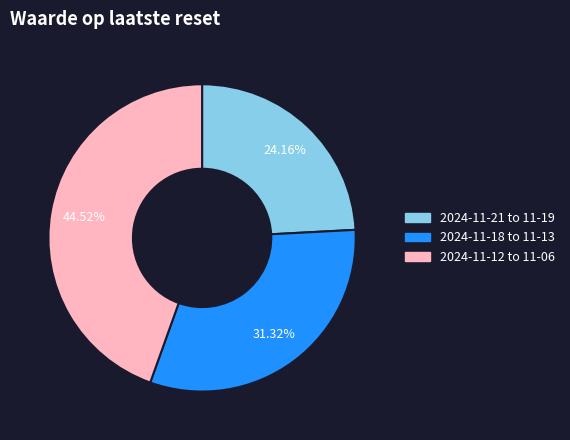

Rank the categories by value from highest to lowest.

2024-11-12 to 11-06, 2024-11-18 to 11-13, 2024-11-21 to 11-19